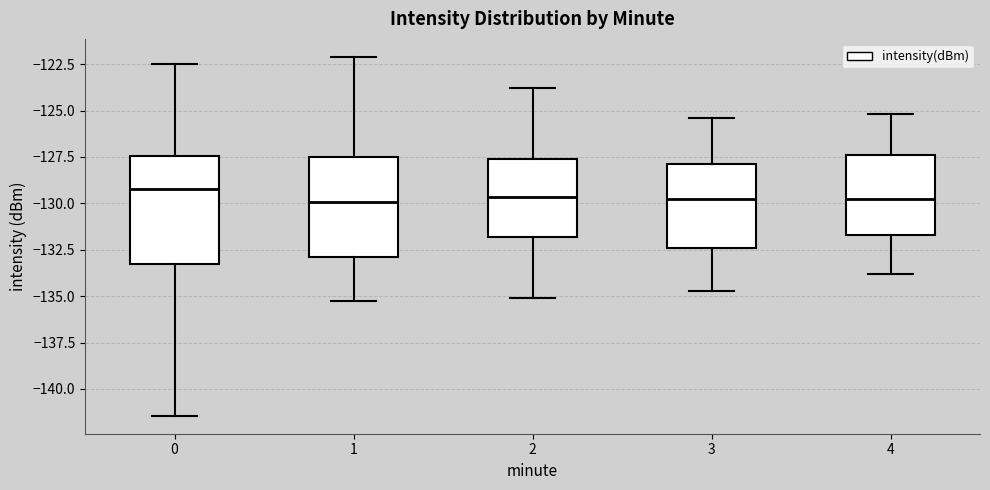

Where does the upper whisker of the box at x = 2 end on the y-axis? The values are not printed on the chart, so give them approximately, as read against the axis.

-124.0